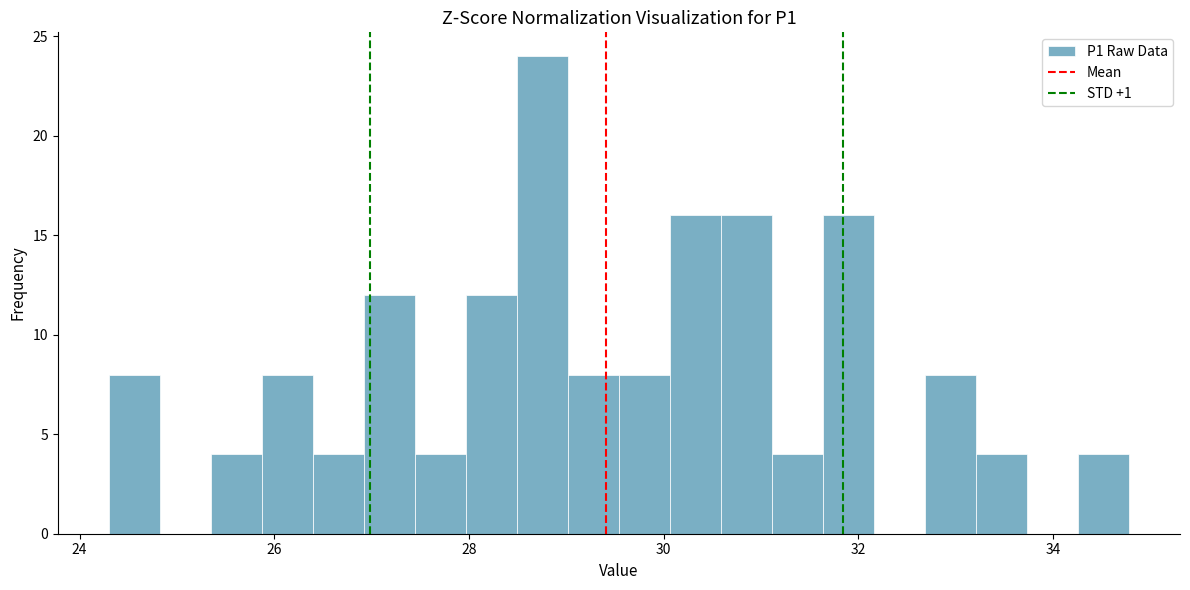

Read against the x-axis, roughly where is the centre of the tallest bar?

28.8